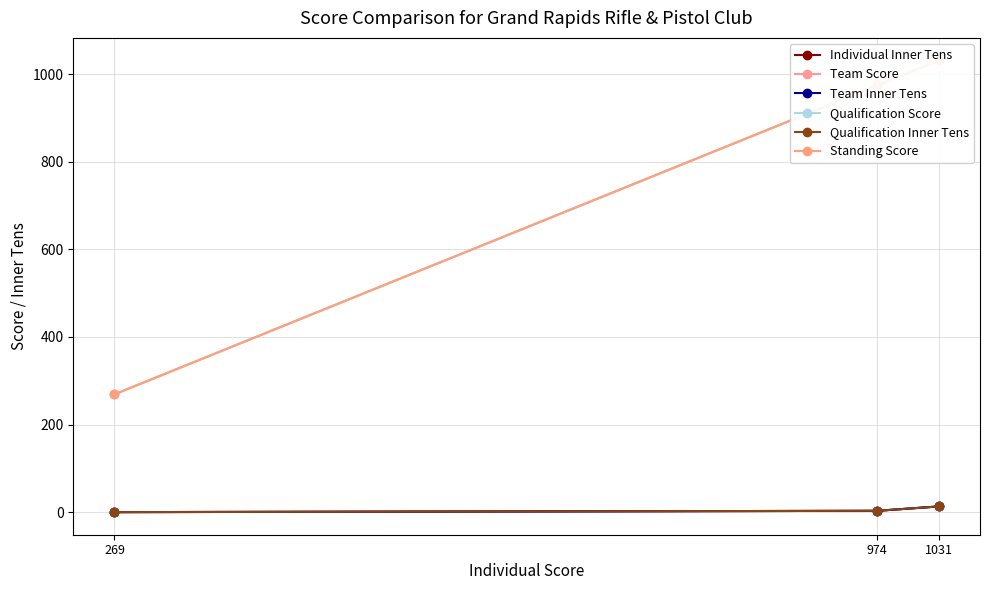

Rank the categories by Qualification Score value from highest to lowest.

1031, 974, 269